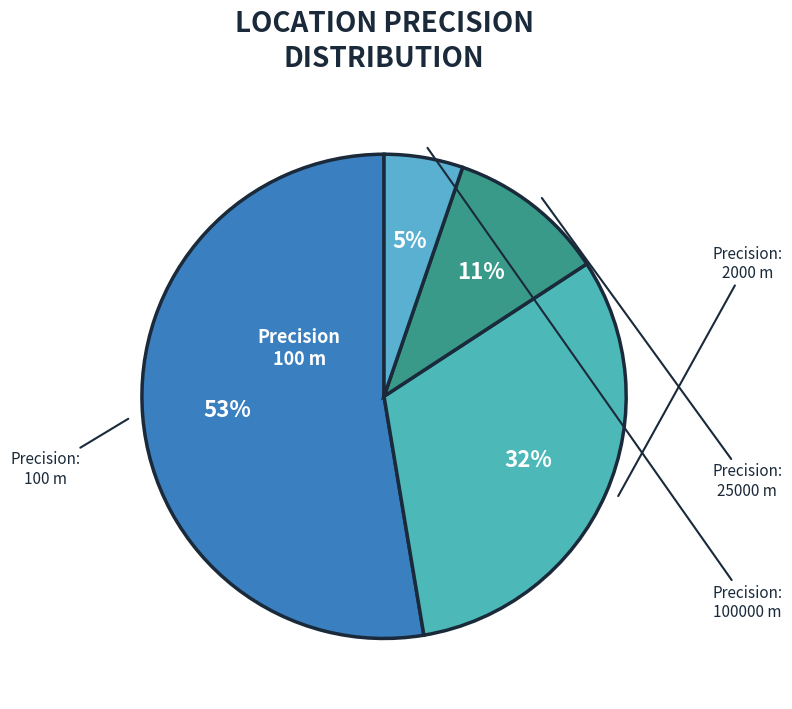

Is there any slice that represents more than half of the pie?

Yes